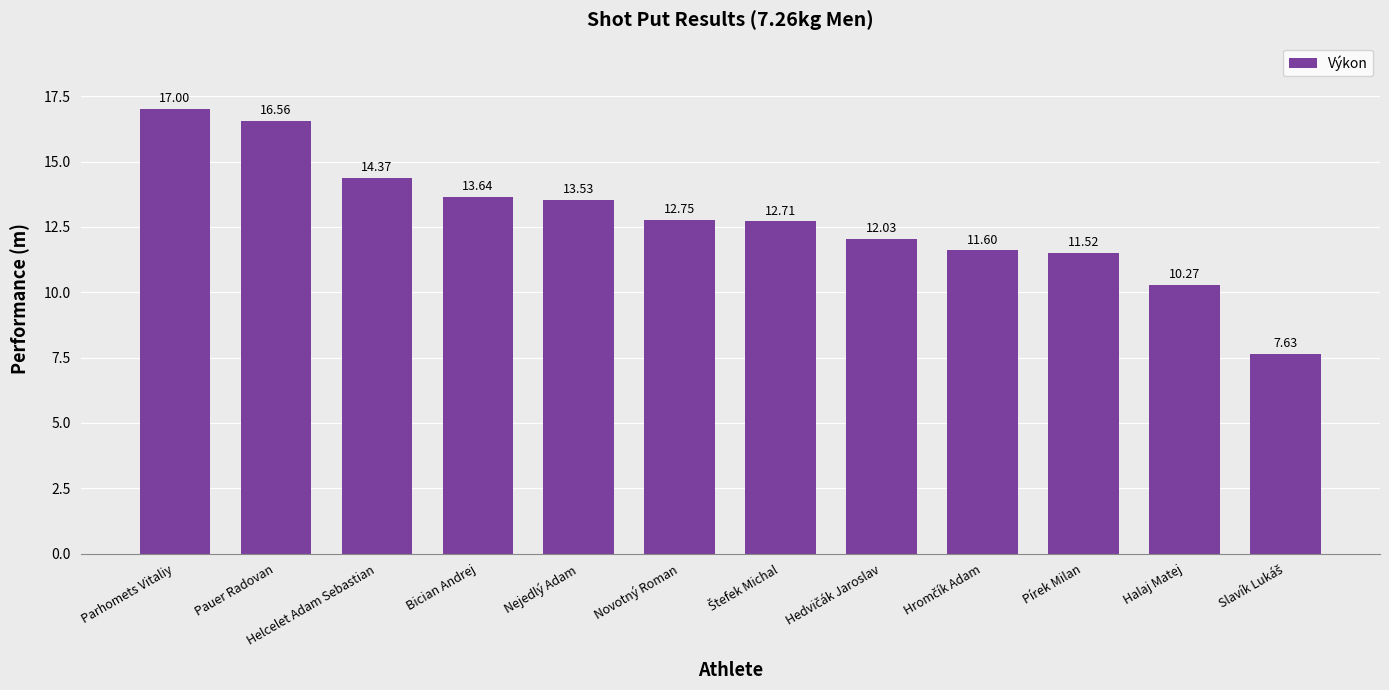

At which label does the data first exceed 12?

Parhomets Vitaliy